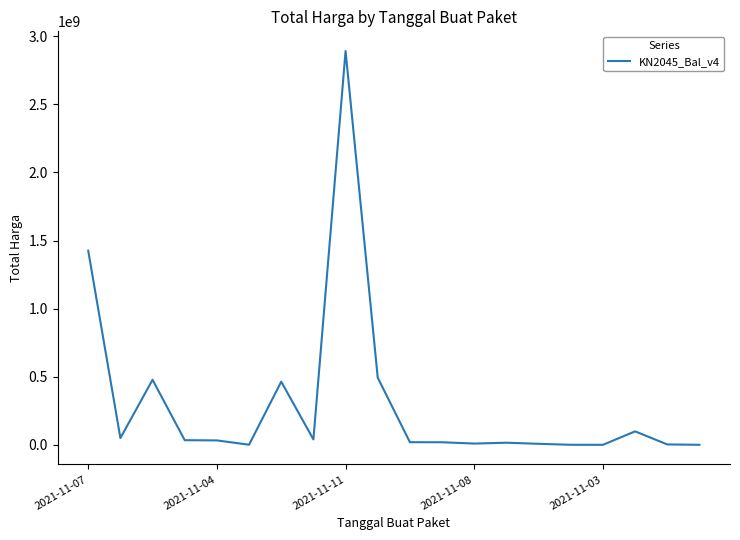

What is the maximum value shown in the chart?

2892122000